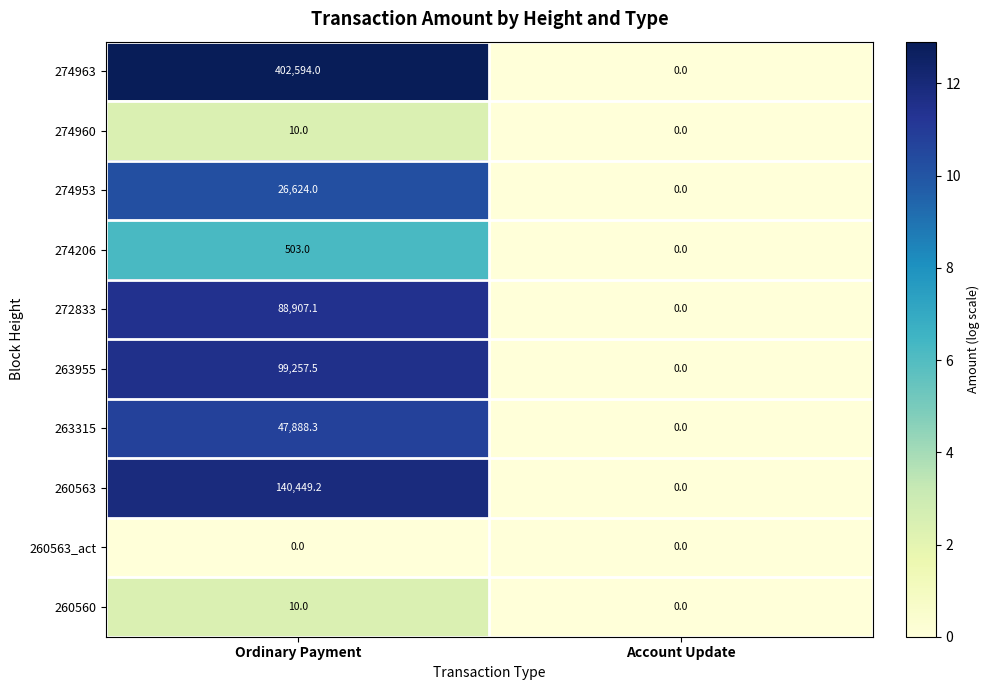

Reading left to right, what are all the values shown in this chart?

274963: 402594.0	0.0
274960: 10.0	0.0
274953: 26624.0	0.0
274206: 503.0	0.0
272833: 88907.1	0.0
263955: 99257.5	0.0
263315: 47888.3	0.0
260563: 140449.2	0.0
260563_act: 0.0	0.0
260560: 10.0	0.0